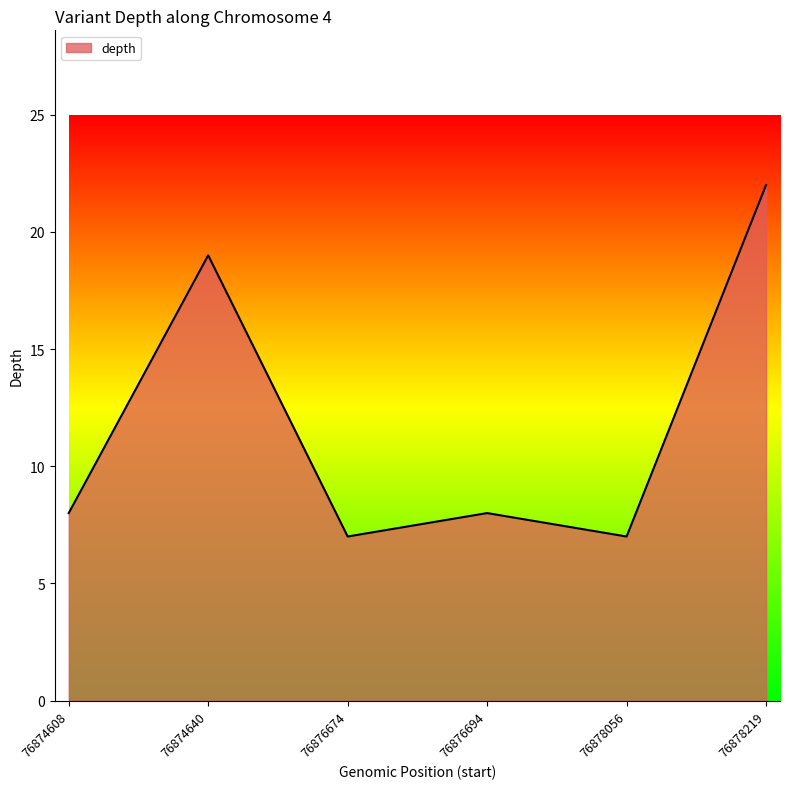

What is the difference between the values at 76876694 and 76878056?

1